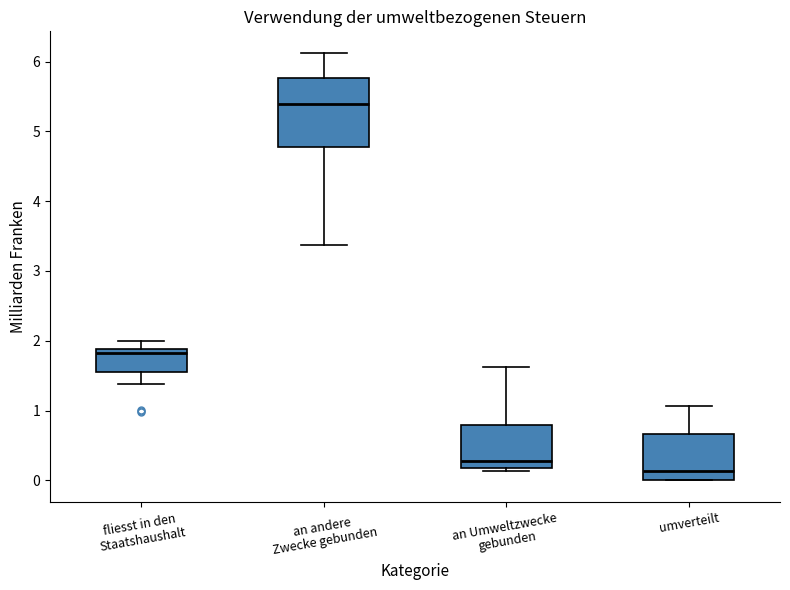

Which box has the highest median line?

an andere Zwecke gebunden